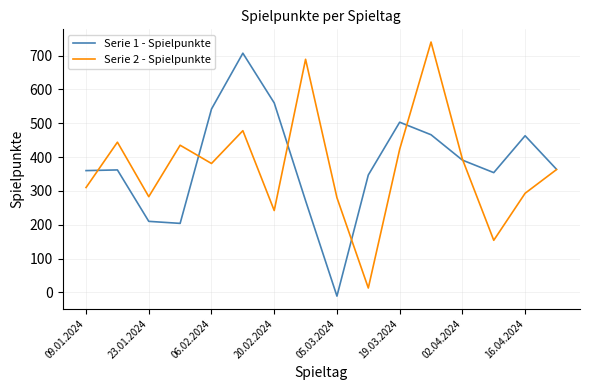

True or false: Serie 2 - Spielpunkte and Serie 1 - Spielpunkte cross at least once.

True